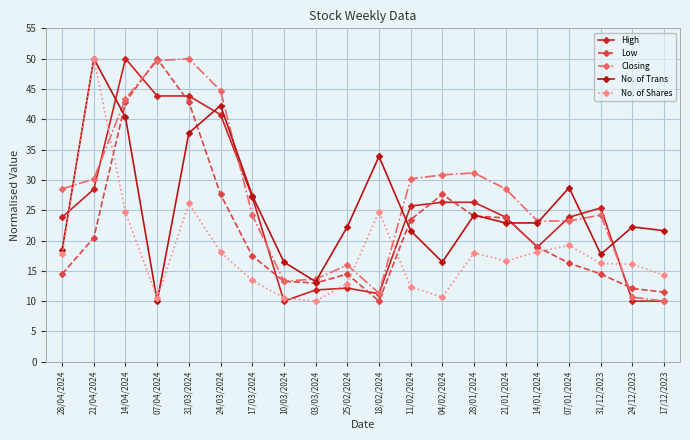

Which series has the largest total across all categories?

Closing